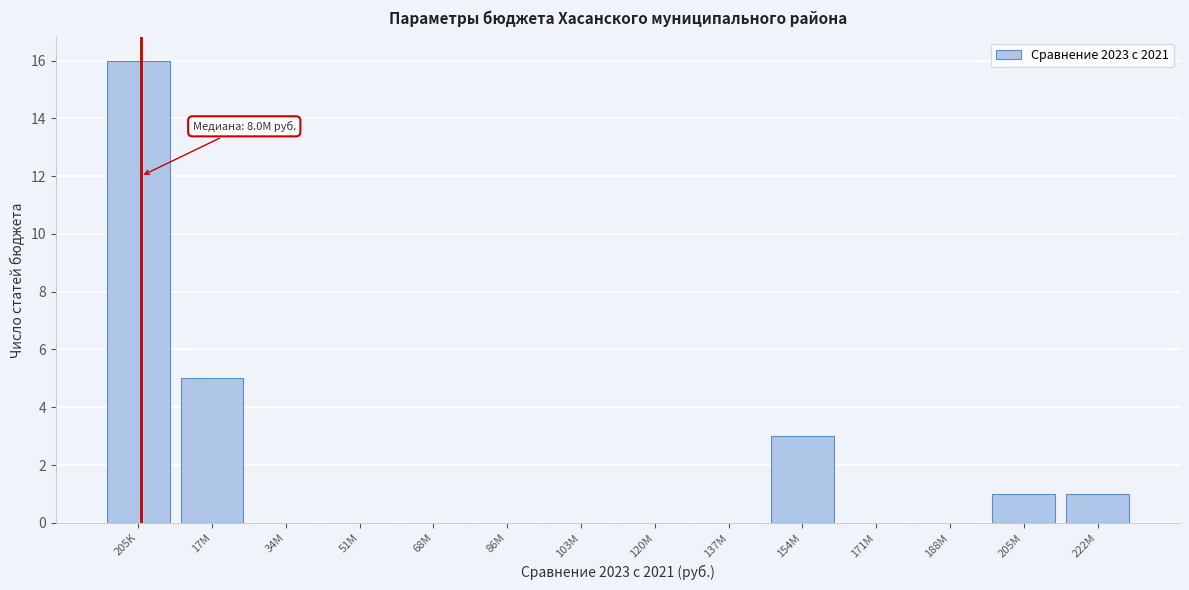

Reading right to left, extract all data points from this chart.

222M=1	205M=1	188M=0	171M=0	154M=3	137M=0	120M=0	103M=0	86M=0	68M=0	51M=0	34M=0	17M=5	205K=16